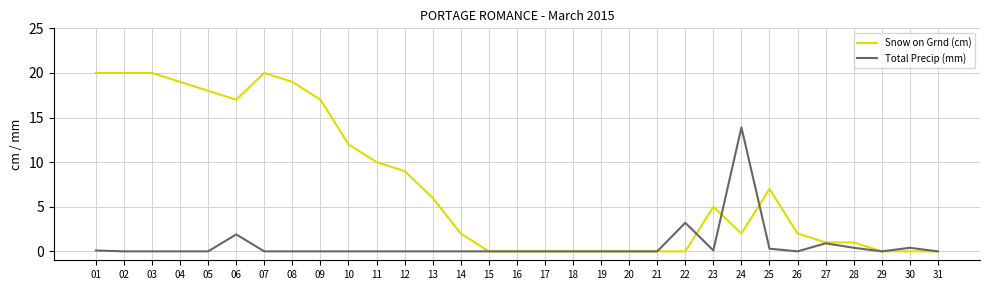

The Total Precip (mm) series shows 0.0 at 18. True or false?

True